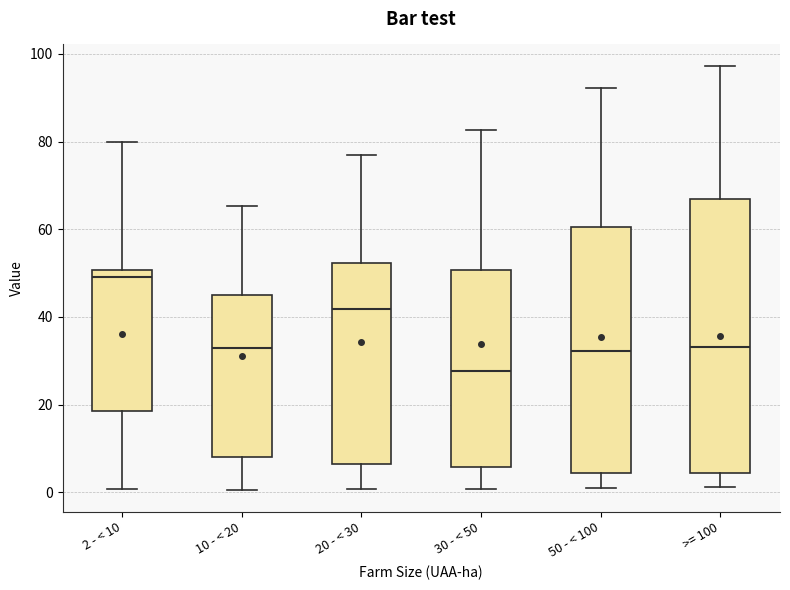

Reading left to right, read every box against the y-axis: the position of its median line, the range the box covers, and the ends of its whiskers. The values are not printed on the chart, so give them approximately, as read against the axis.

2 - < 10: median 50 (just below the box's upper edge), box 18 to 50, whiskers 0 to 80
10 - < 20: median 32, box 8 to 44, whiskers 0 to 66
20 - < 30: median 42, box 6 to 52, whiskers 0 to 76
30 - < 50: median 28, box 6 to 50, whiskers 0 to 82
50 - < 100: median 32, box 4 to 60, whiskers 0 to 92
>= 100: median 34, box 4 to 68, whiskers 2 to 98